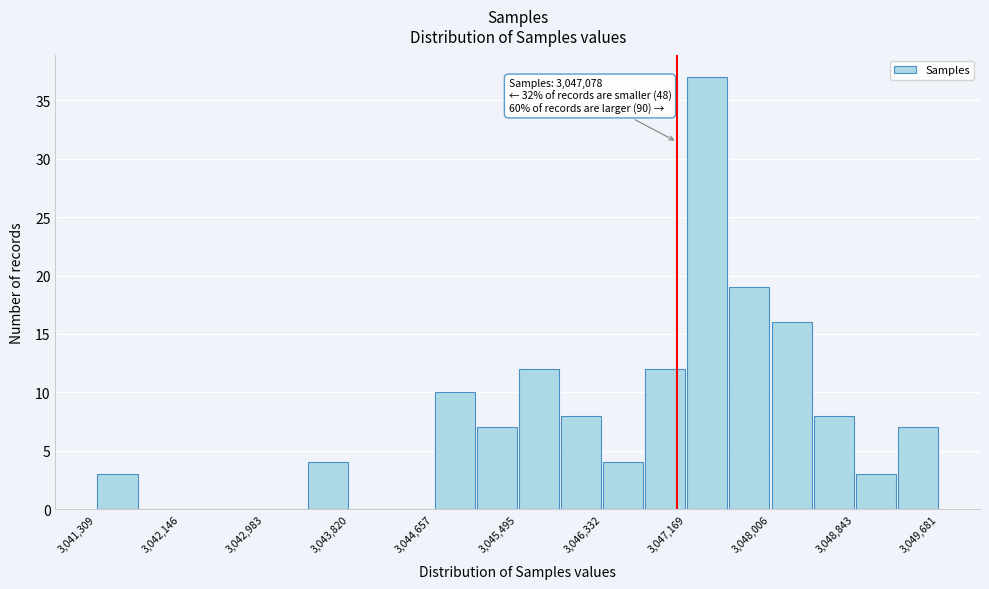

Over which range of the x-axis is the bar tallest?

3047200 to 3047600